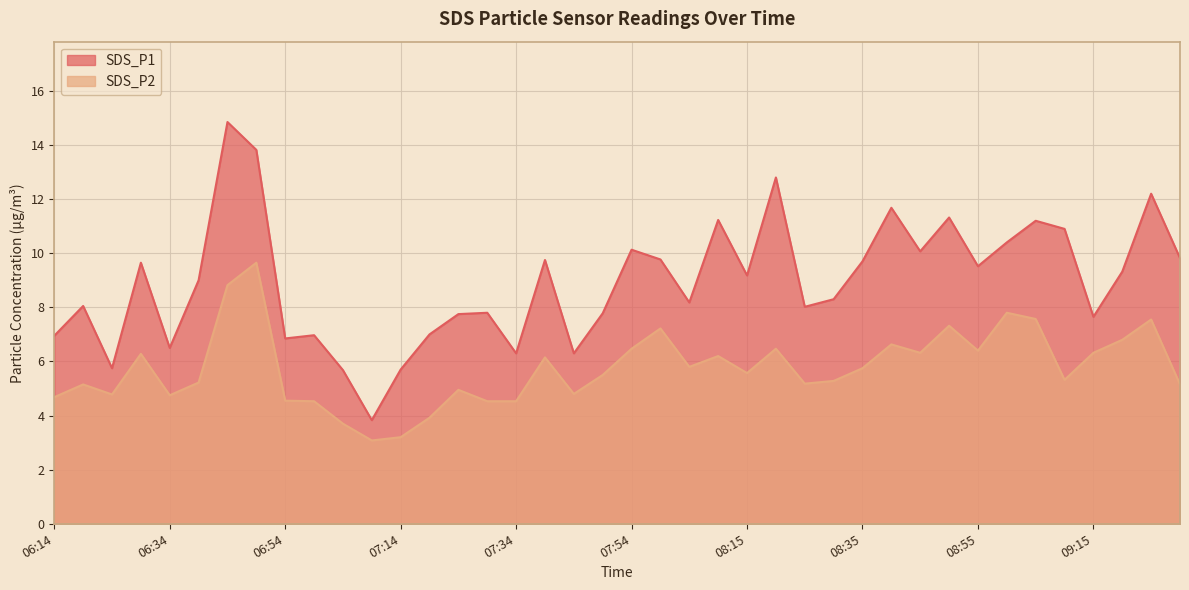

What is the difference between the SDS_P1 values at 09:05 and 08:00?

1.4